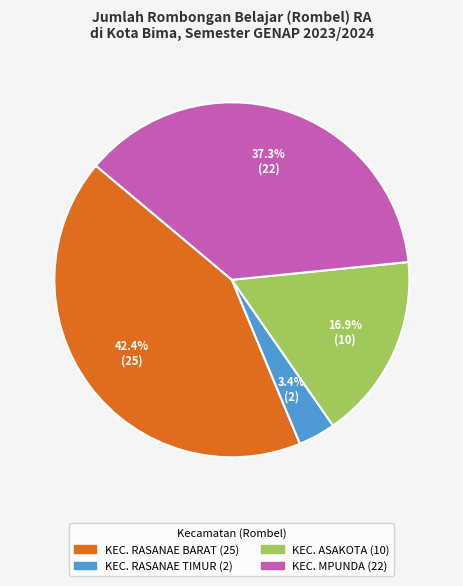

Is there a majority slice in this chart?

No